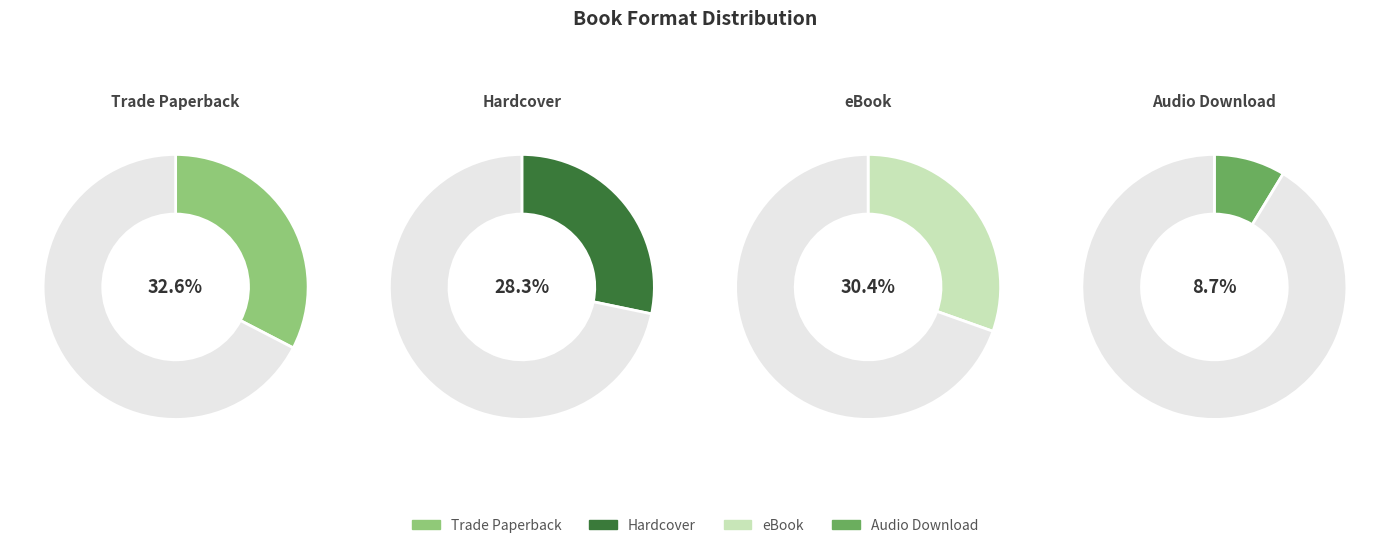

What percentage is the Trade Paperback slice, to the nearest percent?

33%